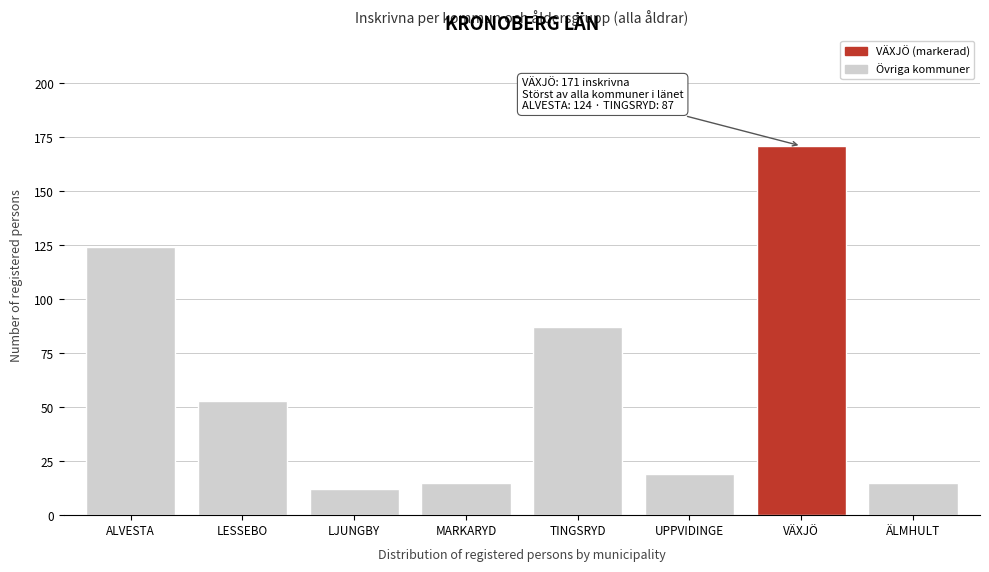

Reading left to right, list all the values displayed in this chart.

ALVESTA=124	LESSEBO=53	LJUNGBY=12	MARKARYD=15	TINGSRYD=87	UPPVIDINGE=19	VÄXJÖ=171	ÄLMHULT=15